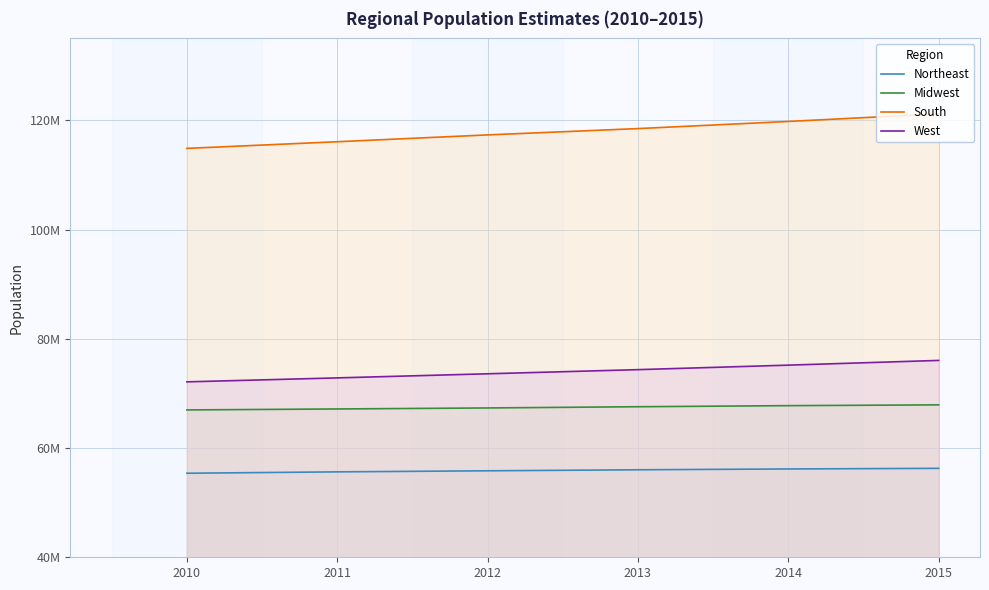

True or false: West and Northeast cross at least once.

False